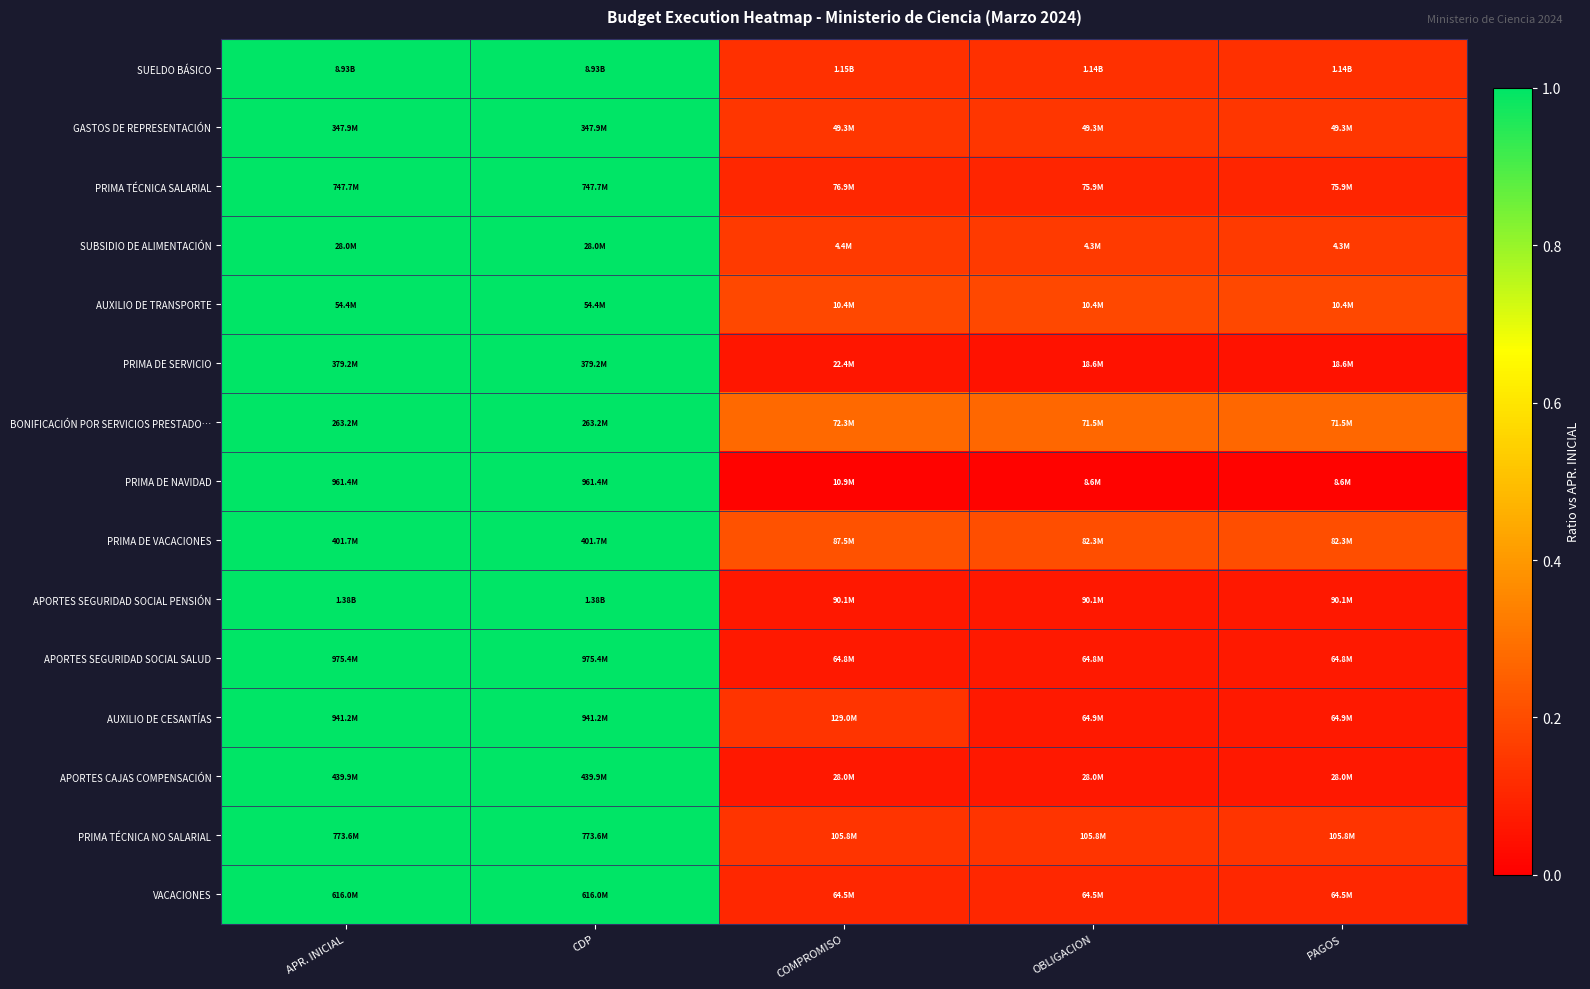

At which category is the sum across all series the highest?

APR. INICIAL